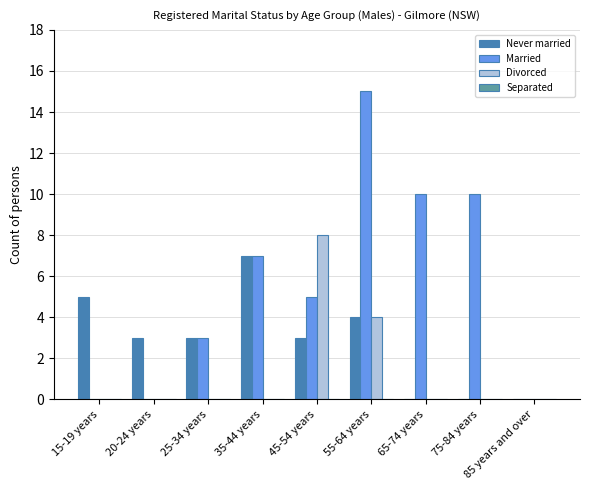

What is the highest value of the Never married series?

7